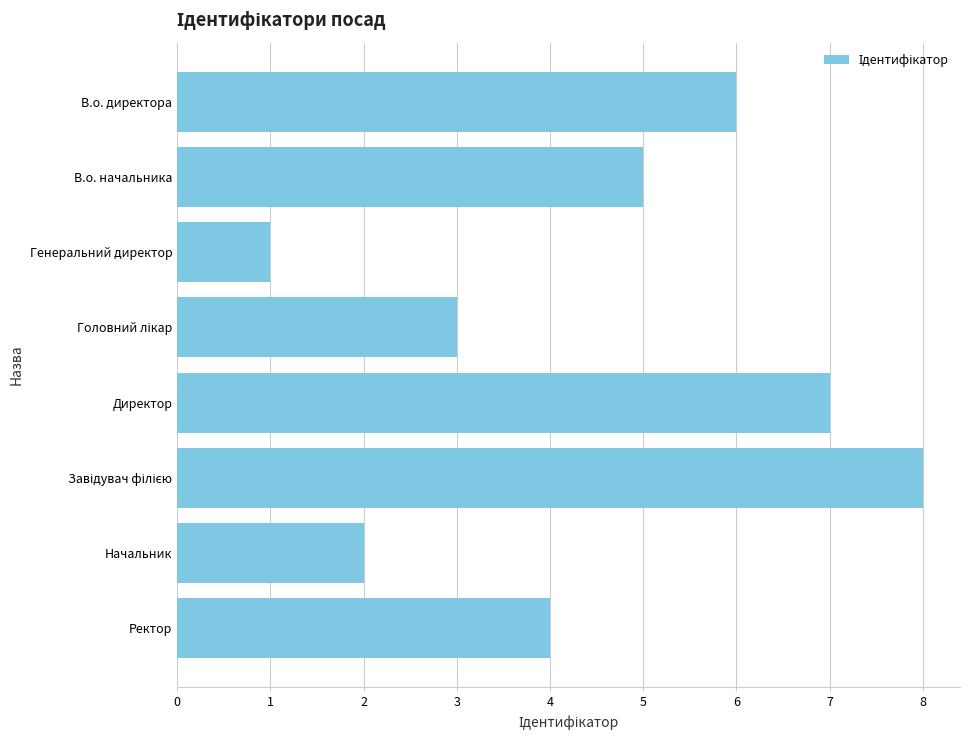

What is the ratio of the value at Начальник to the value at Генеральний директор?

2.0